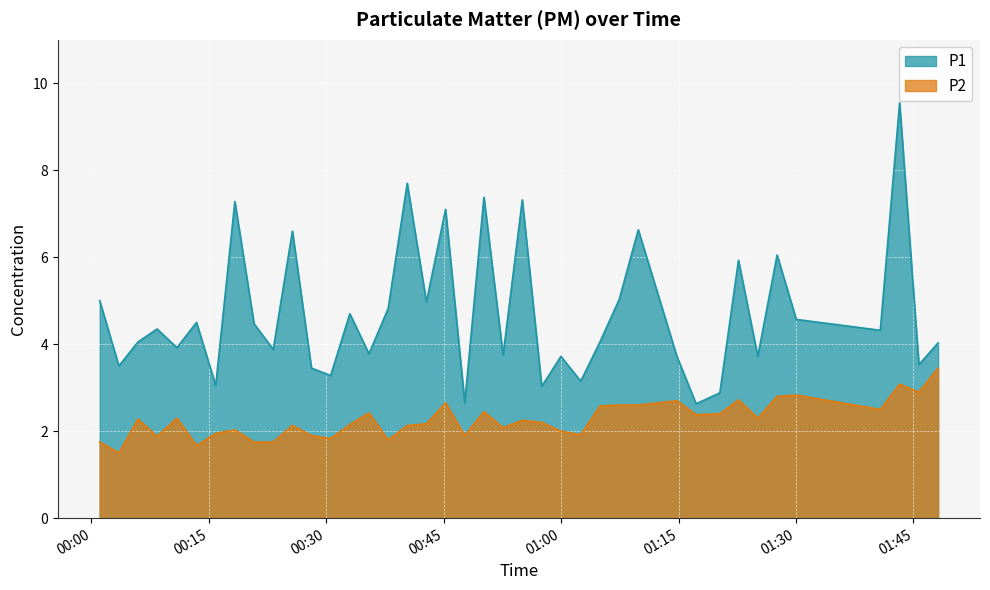

Which series has the widest spread of values?

P1